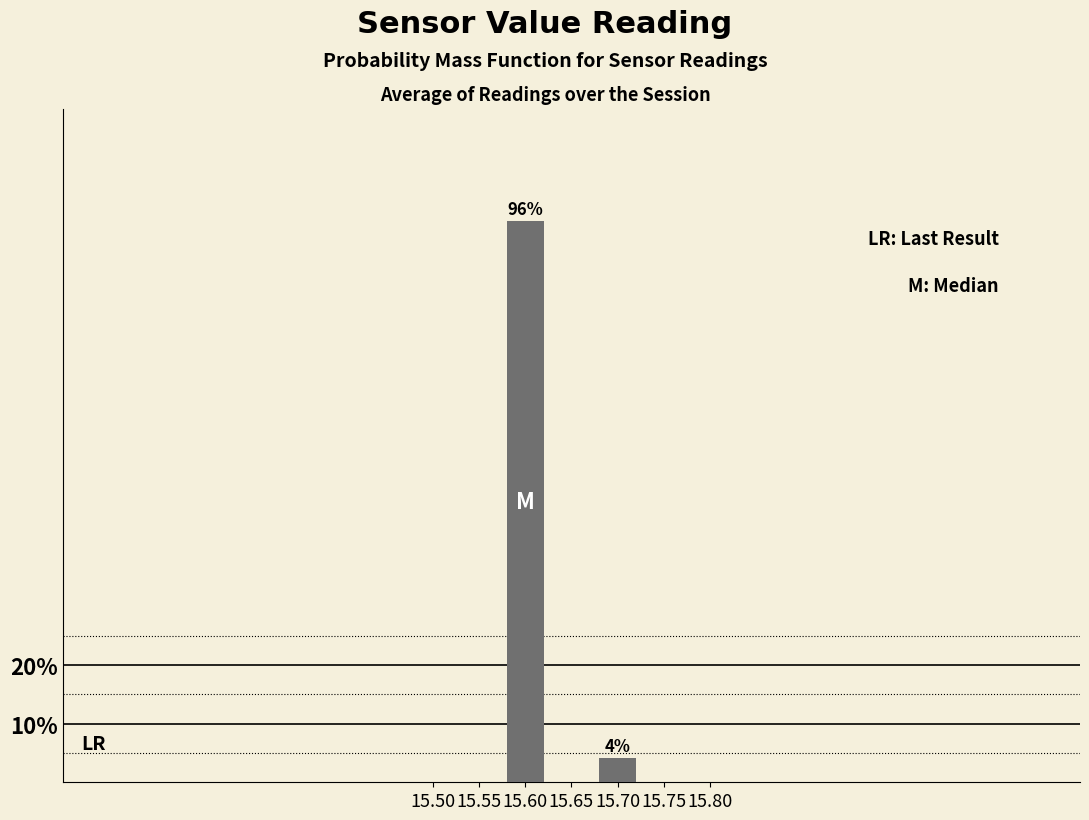

Where is the data nearest to the value 50?

15.70